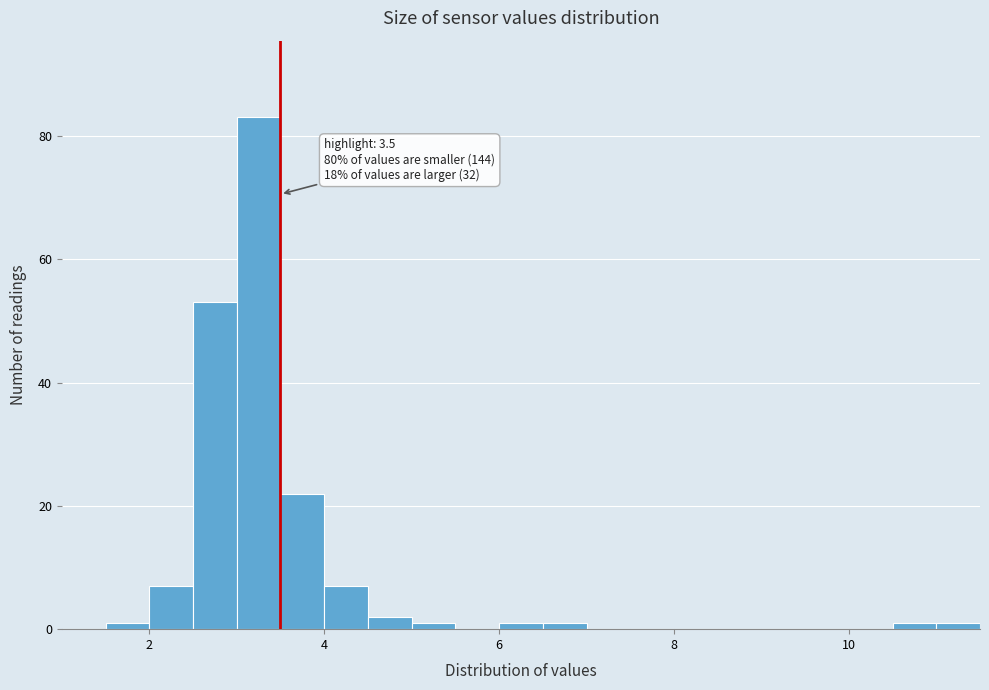

Read against the x-axis, roughly where is the centre of the tallest bar?

3.2